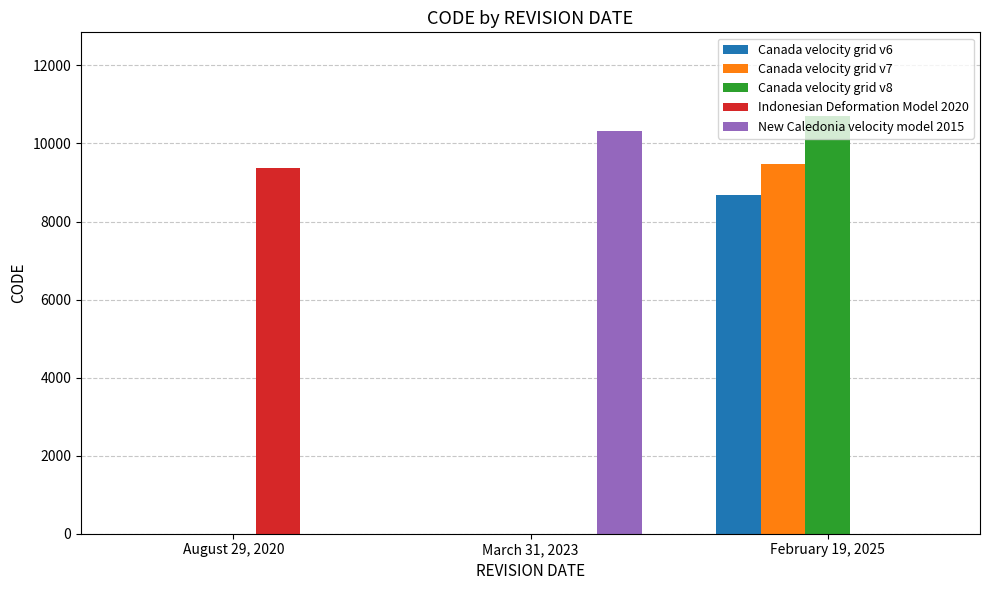

How many groups of bars are there?

3